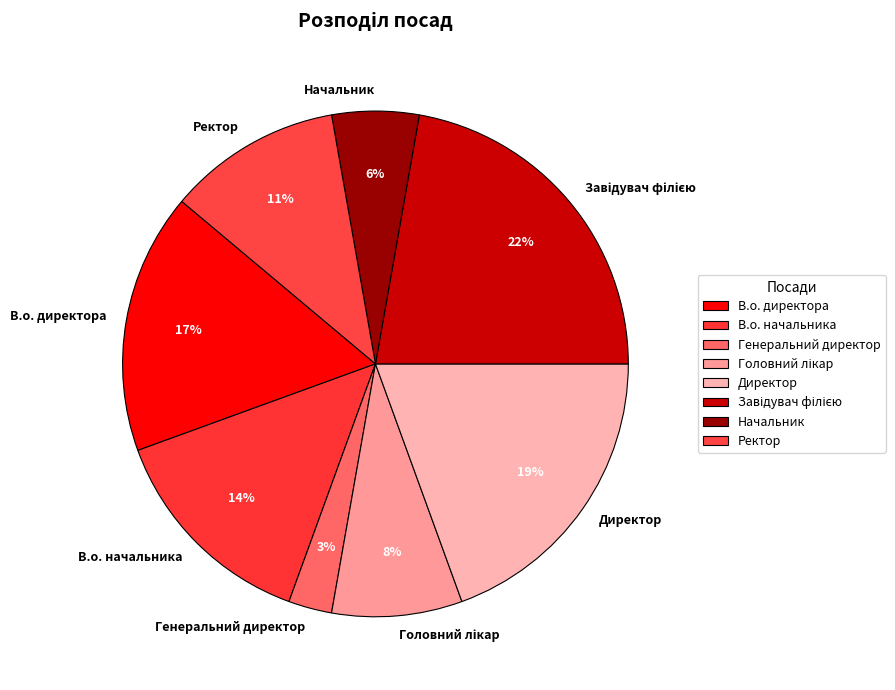

Which slice is the smallest?

Генеральний директор